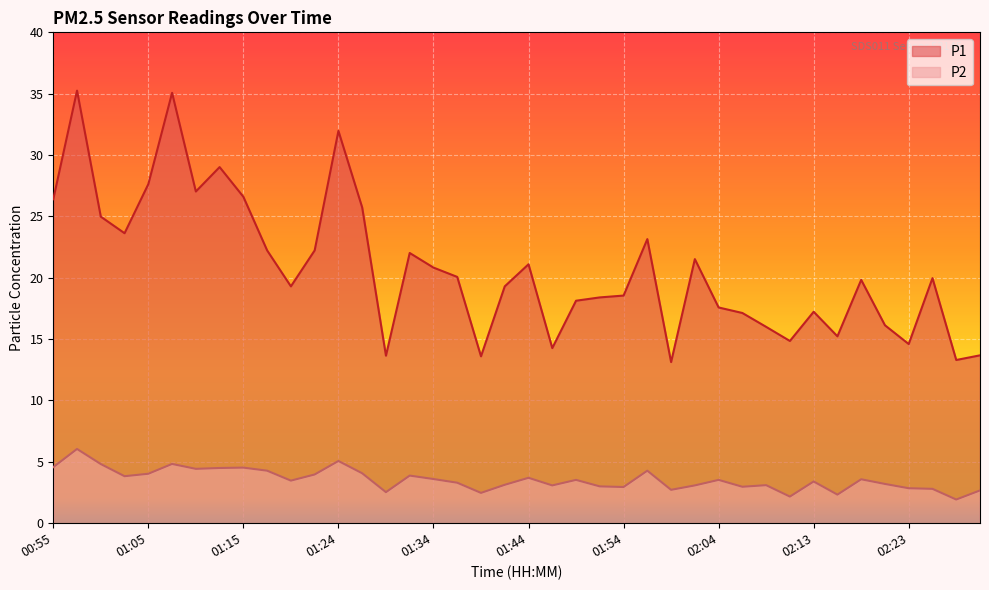

Where does the P2 series first go above 3?

00:55